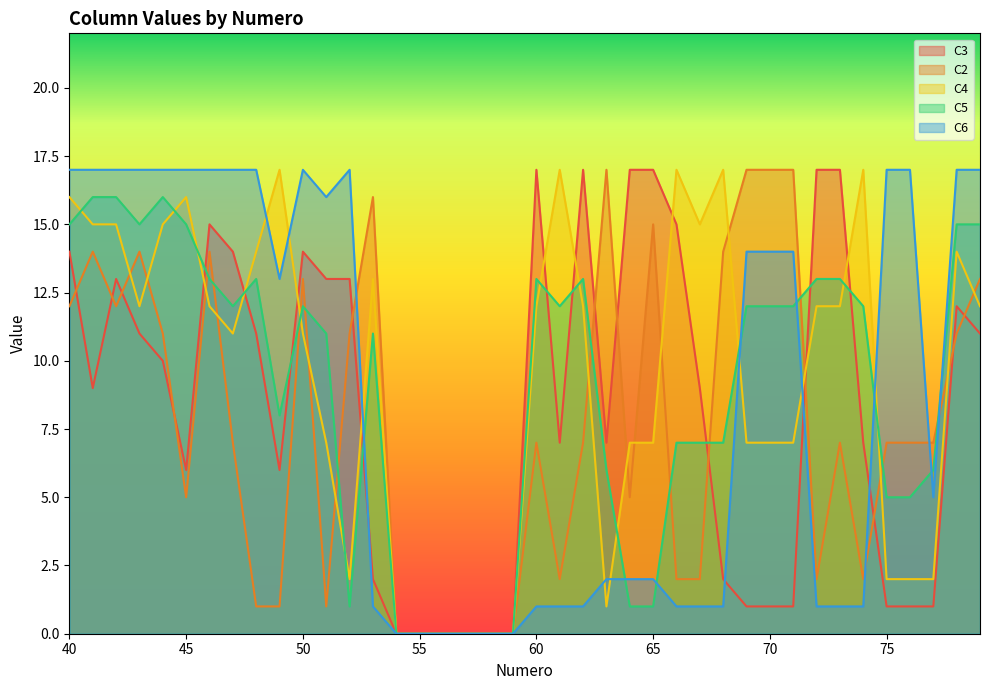

At which category does C5 reach its first local peak?

44